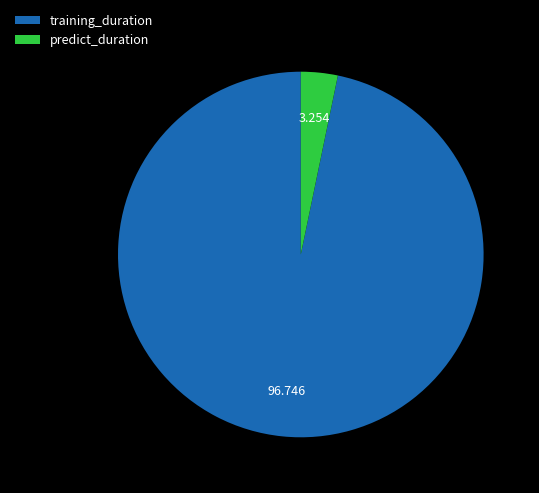

True or false: training_duration accounts for 97% of the total.

True